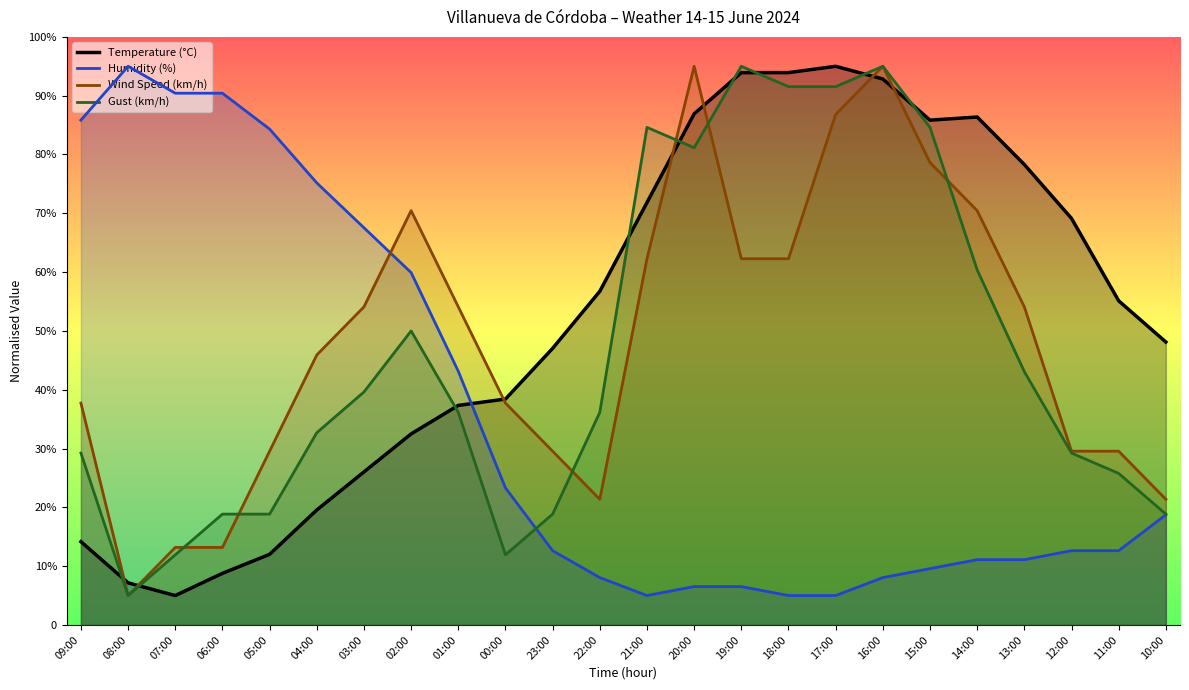

True or false: Gust (km/h) has a value of 8.0 at 04:00.

False